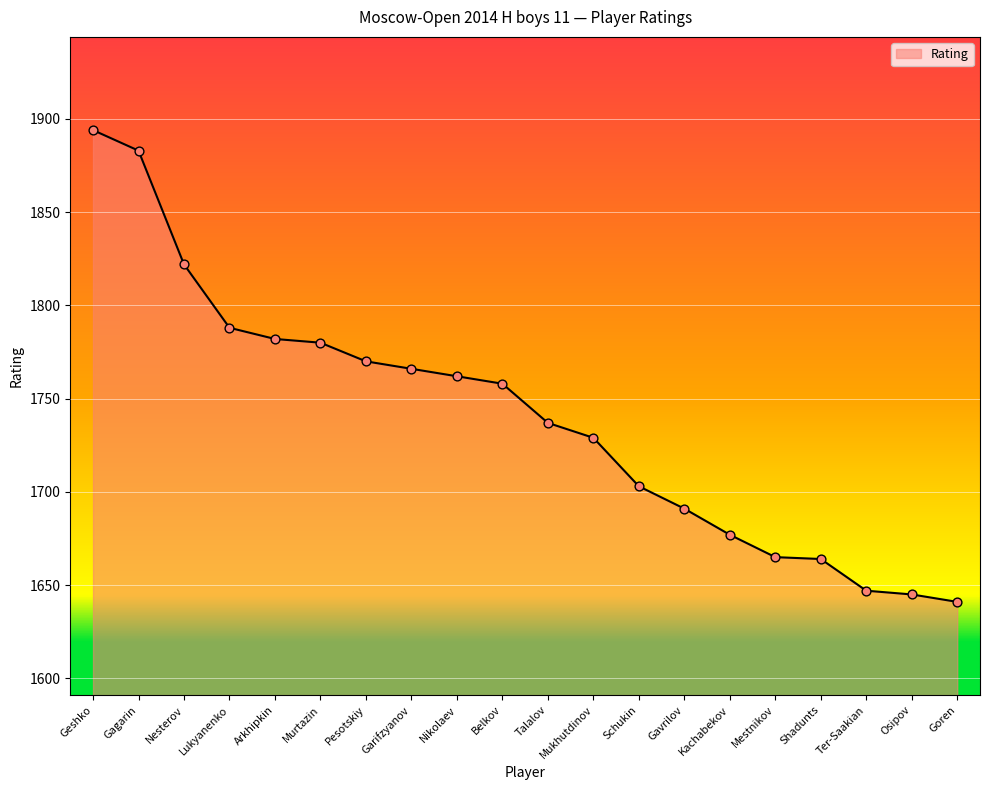

What is the ratio of the value at Osipov to the value at Mukhutdinov?

1.0